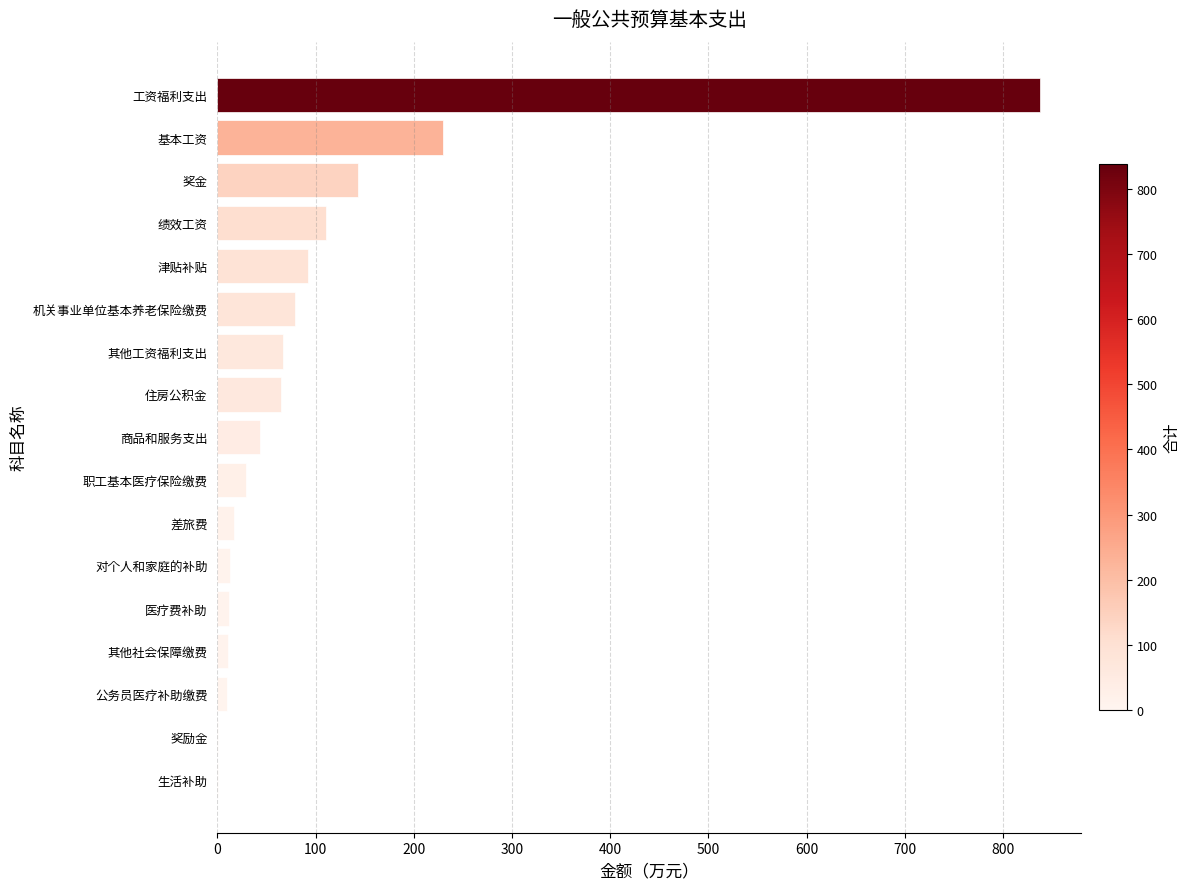

Count the number of values greater than 43.

9